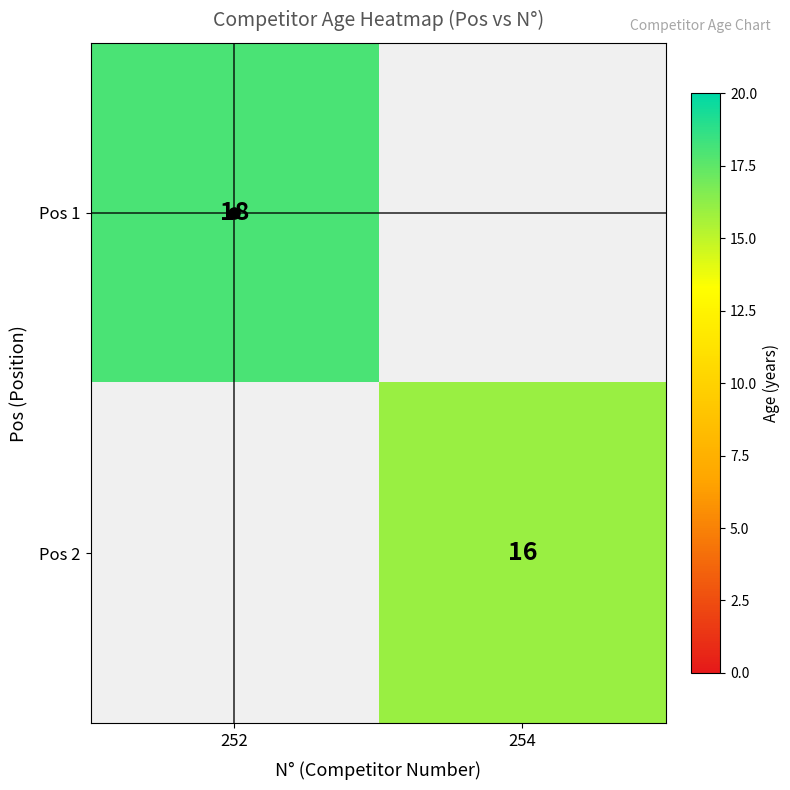

The value of Pos 2 at 254 is 6. True or false?

False